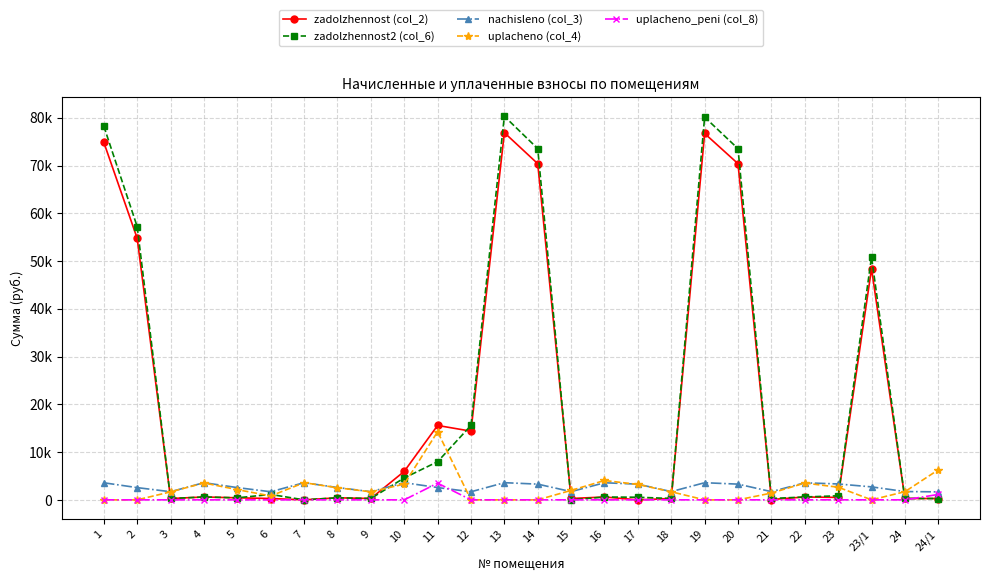

At which category is the sum across all series the highest?

13